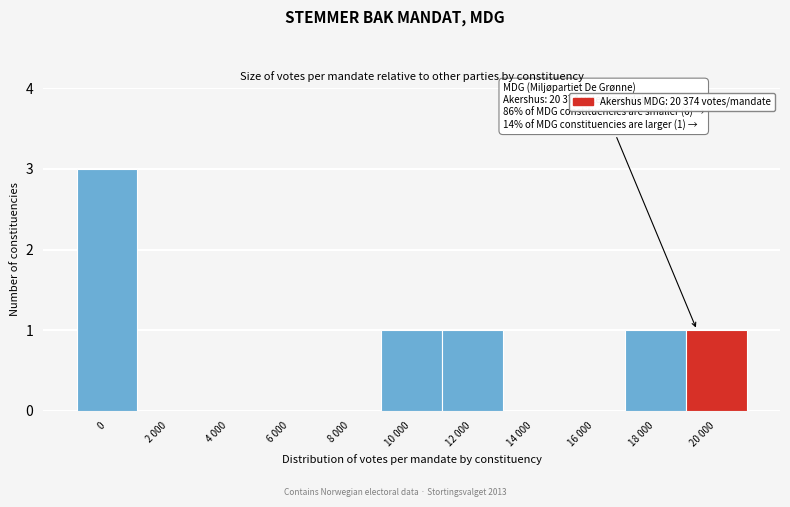

Reading left to right, what are all the values shown in this chart?

0=3	2 000=0	4 000=0	6 000=0	8 000=0	10 000=1	12 000=1	14 000=0	16 000=0	18 000=1	20 000=1